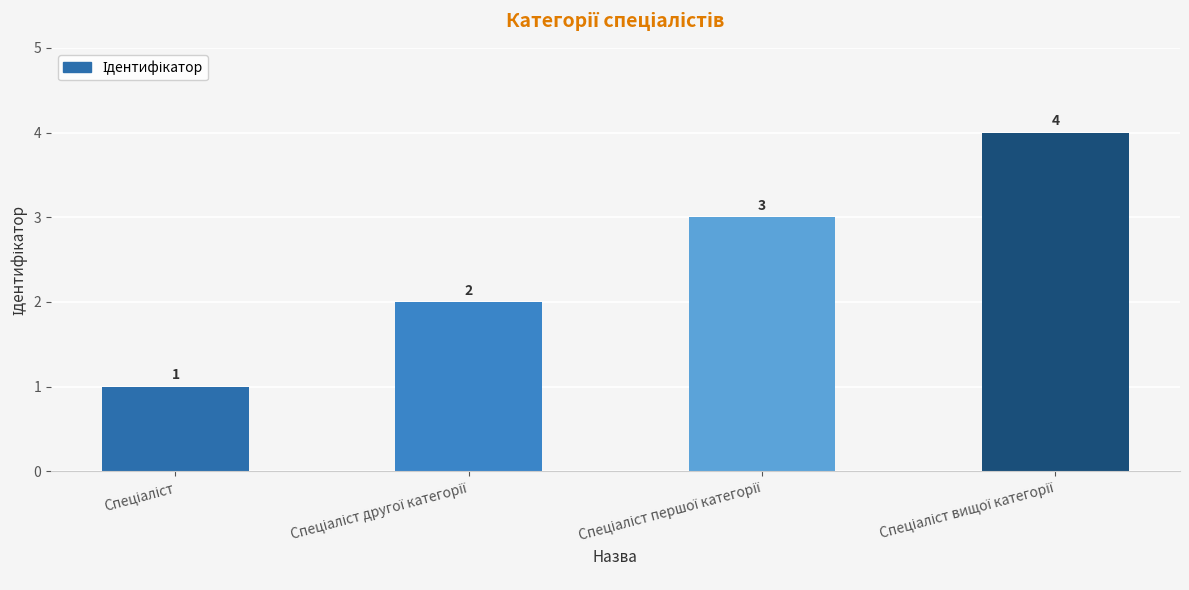

What is the minimum value shown in the chart?

1